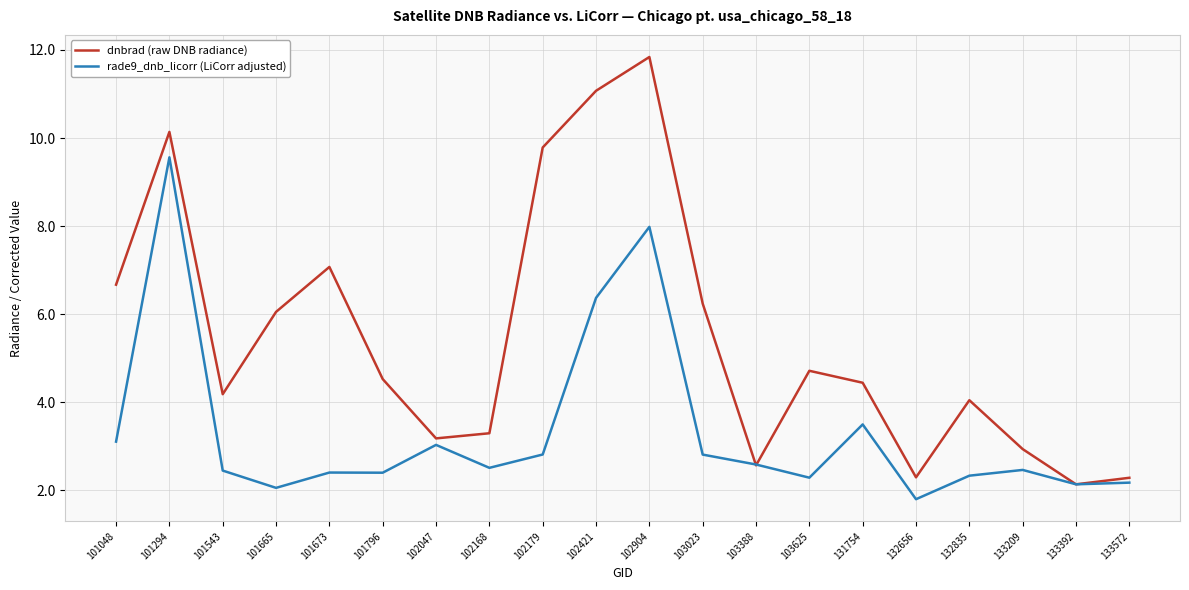

What is the minimum value shown in the chart?

1.8